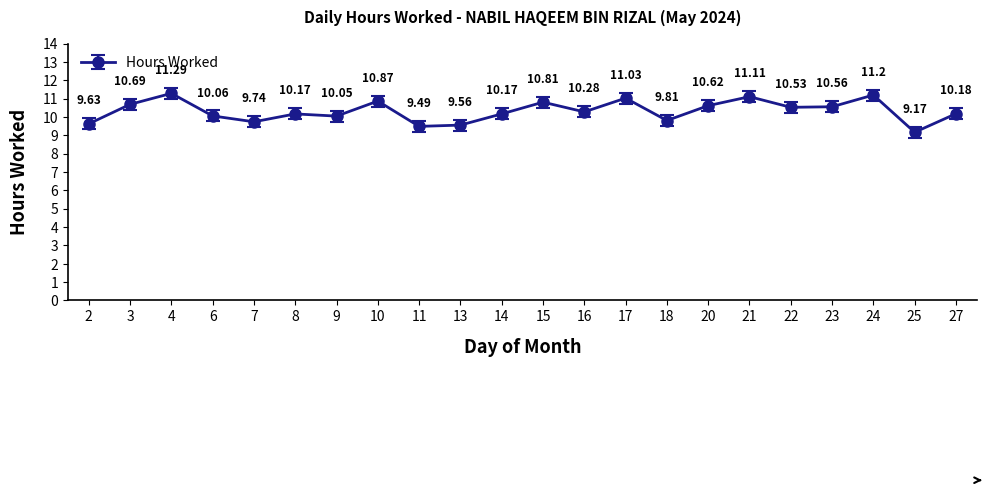

What is the change in value from 10 to 18?

-1.1